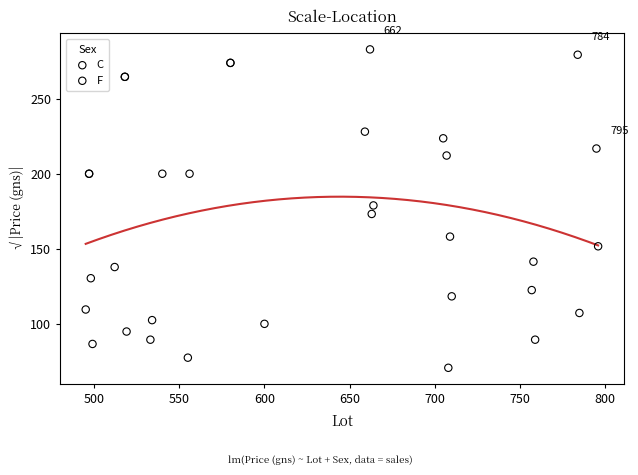

Which series reaches the minimum Y coordinate?

C